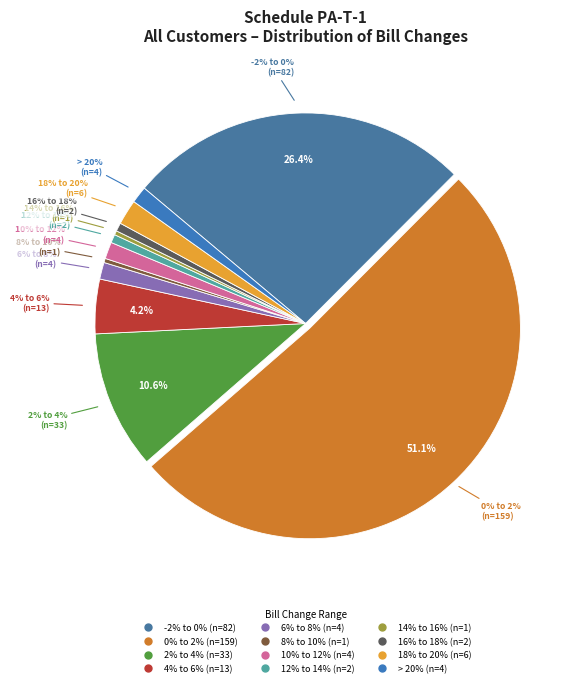

Is it true that 8% to 10% is 0% of the pie?

True